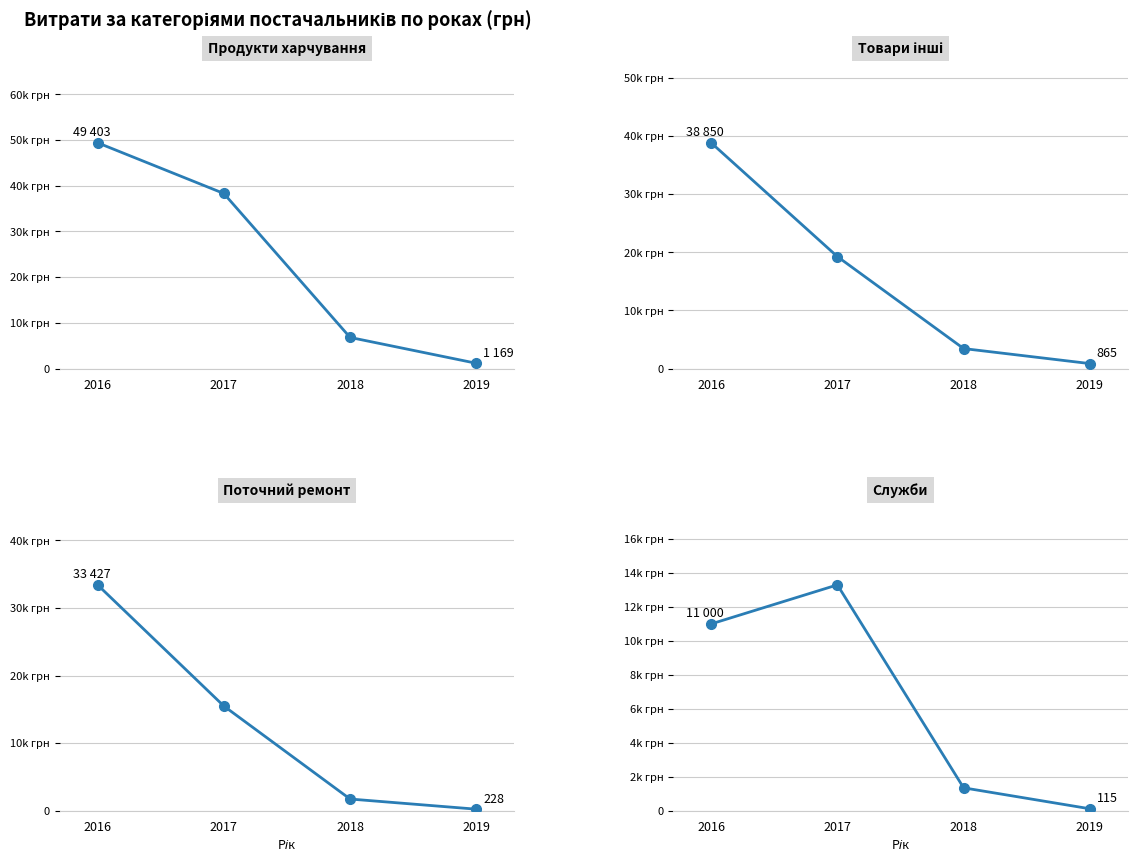

What is the average value of the Служби series?

6441.0